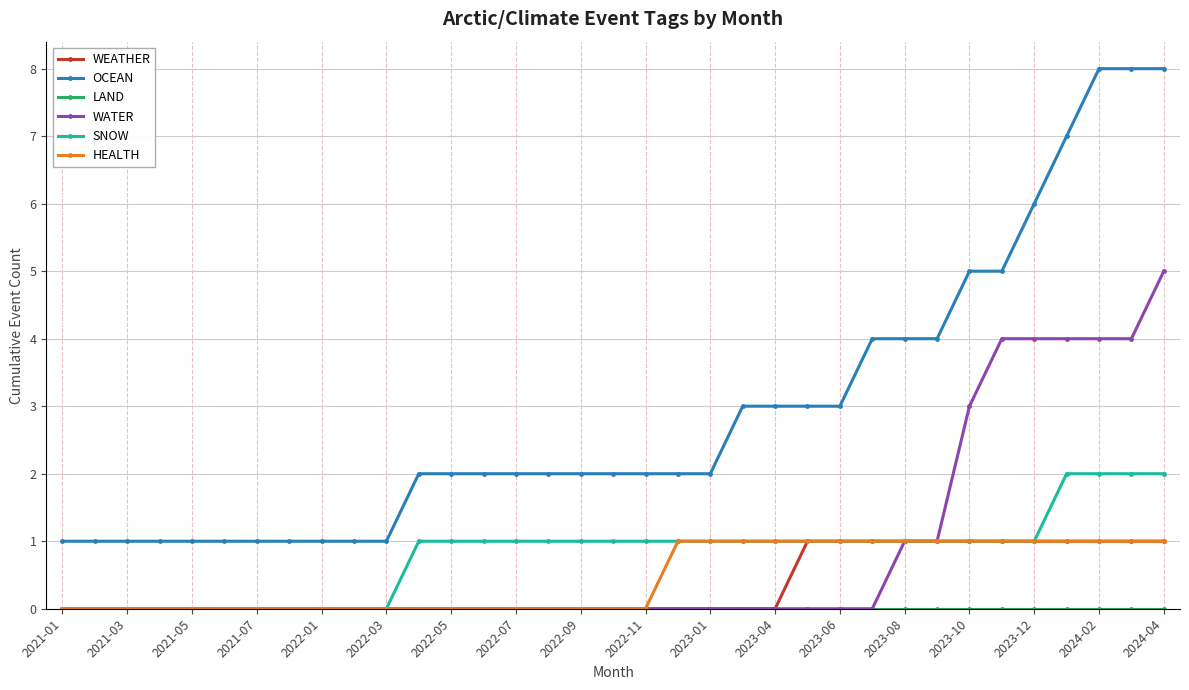

True or false: OCEAN and SNOW intersect in this chart.

False